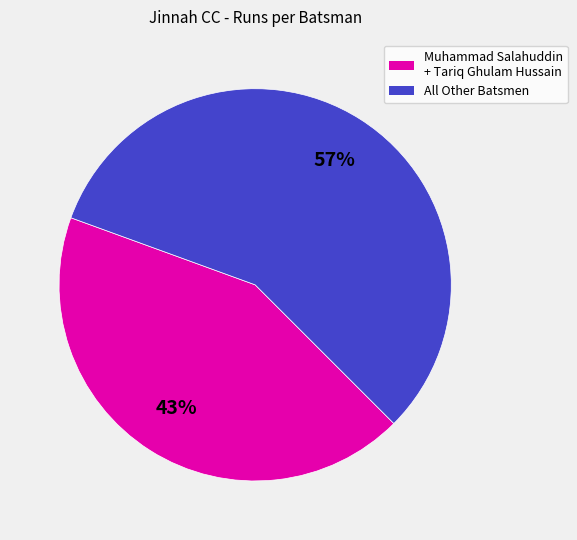

Is there a majority slice in this chart?

Yes